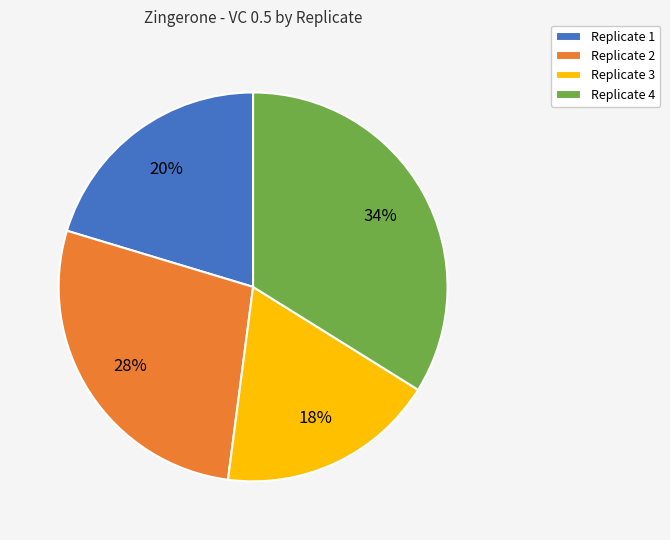

Combined, do Replicate 1 and Replicate 2 account for over 50%?

No